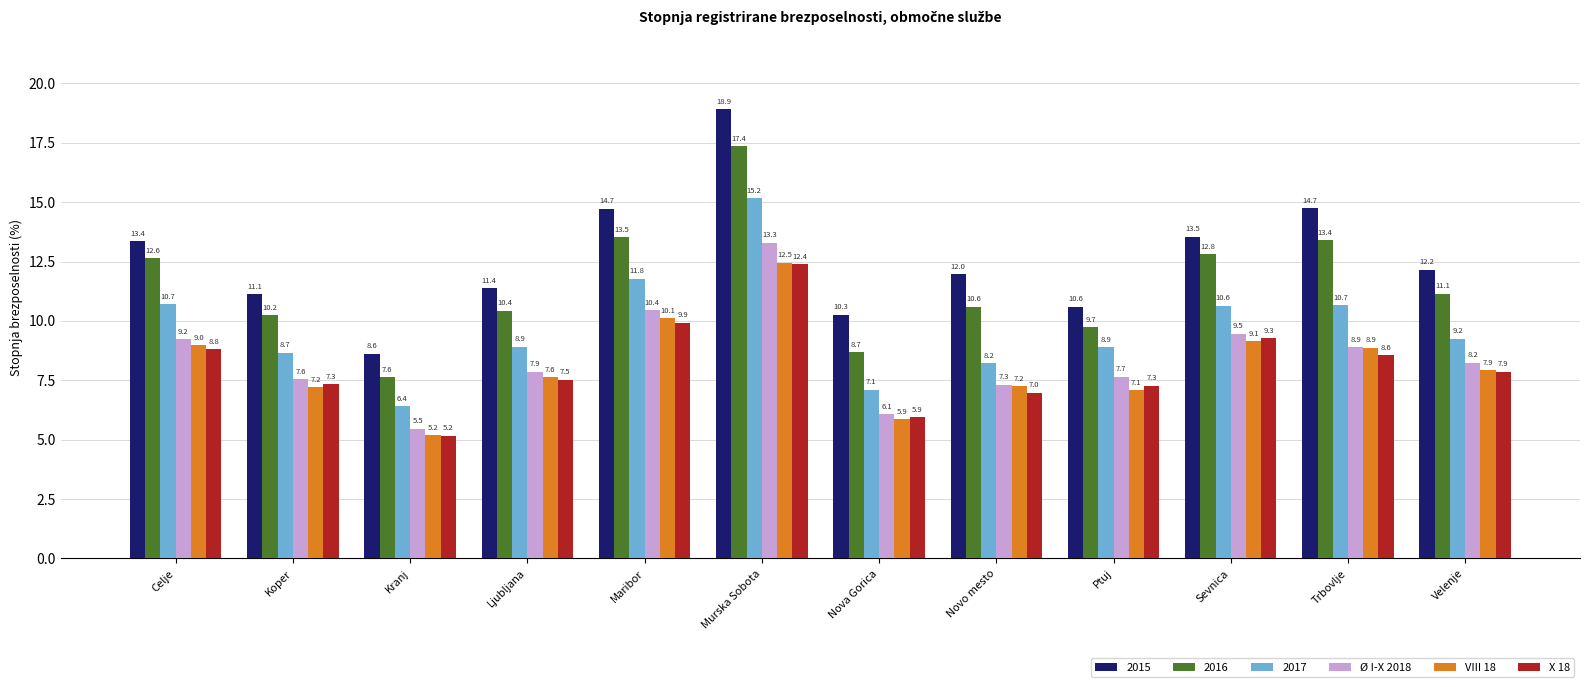

What is the label of the 9th bar from the right?

Ljubljana